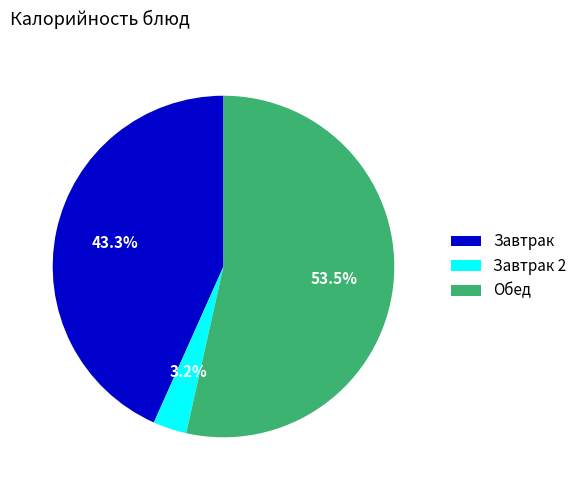

Which slice is the largest?

Обед